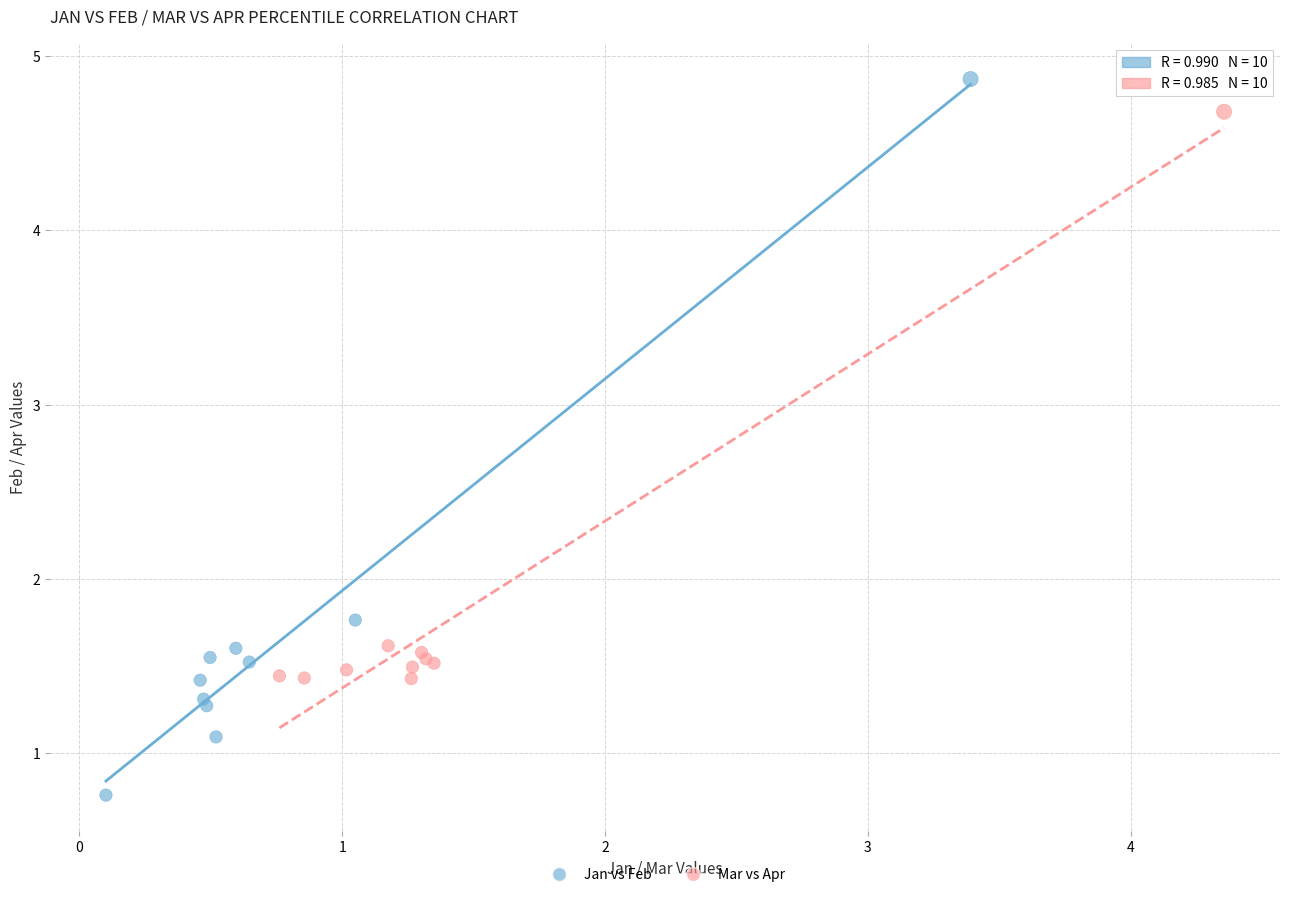

Which series reaches the minimum Y coordinate?

Jan vs Feb